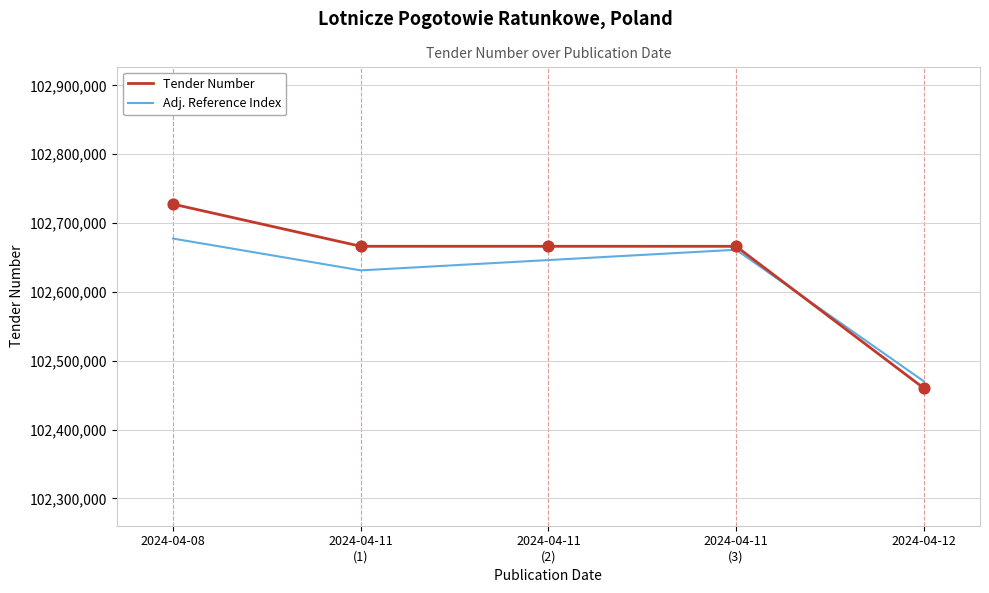

At how many categories does at least one series exceed 102557936?

4